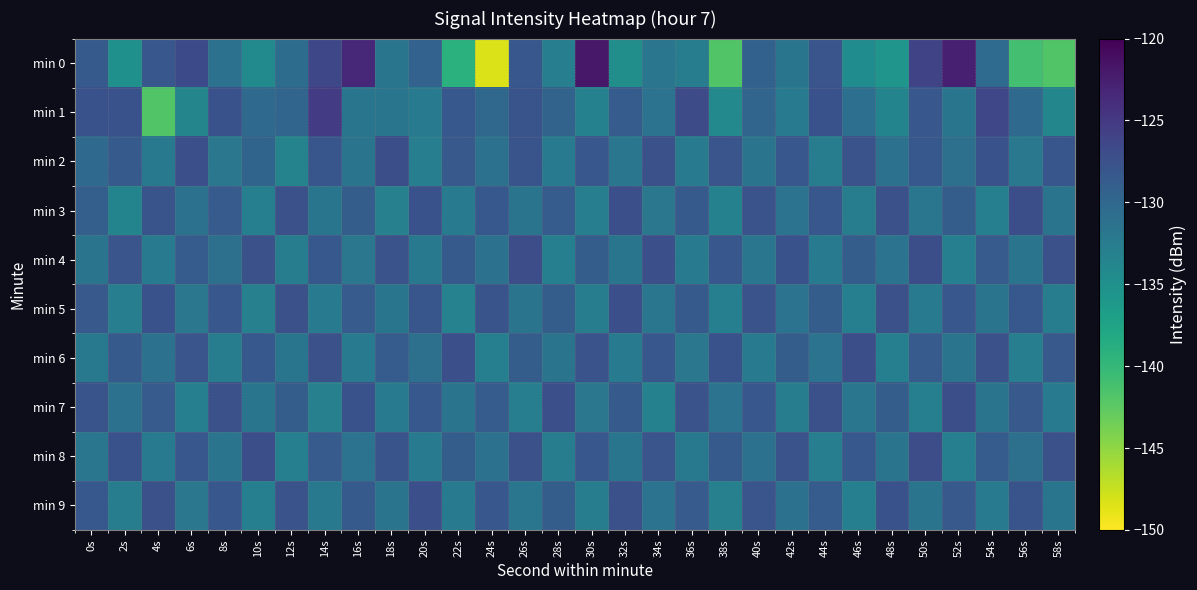

What is the difference between the highest and lowest values at 32s?

7.5